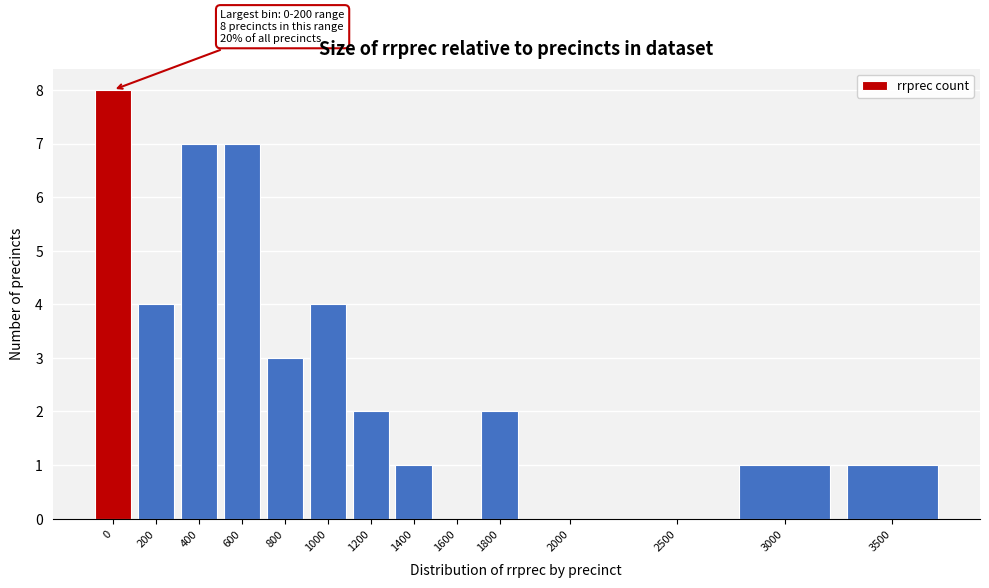

Reading right to left, extract all data points from this chart.

3500=1	3000=1	2500=0	2000=0	1800=2	1600=0	1400=1	1200=2	1000=4	800=3	600=7	400=7	200=4	0=8